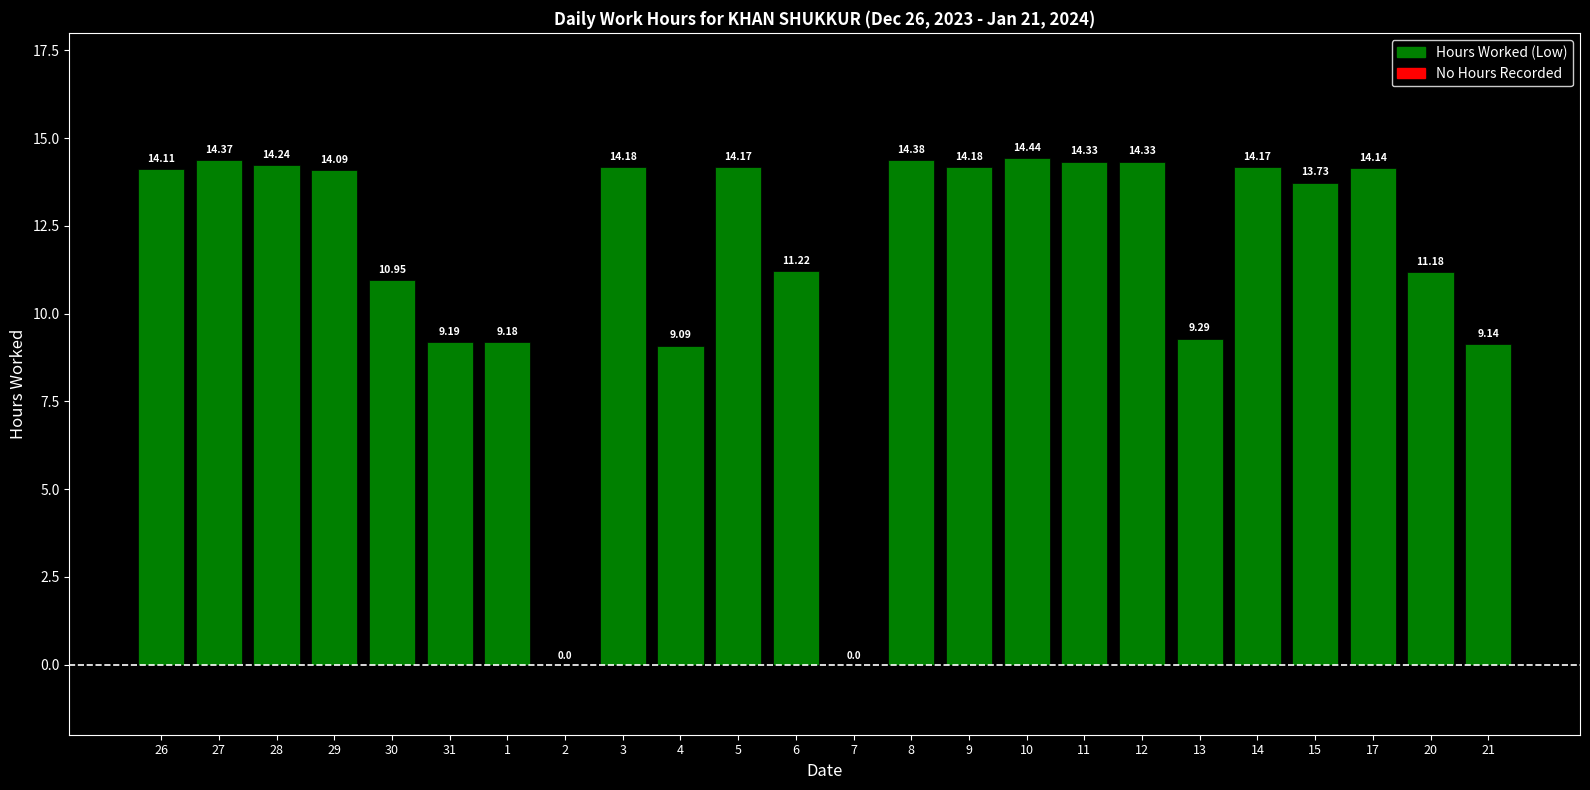

What is the sum of all values?

278.1